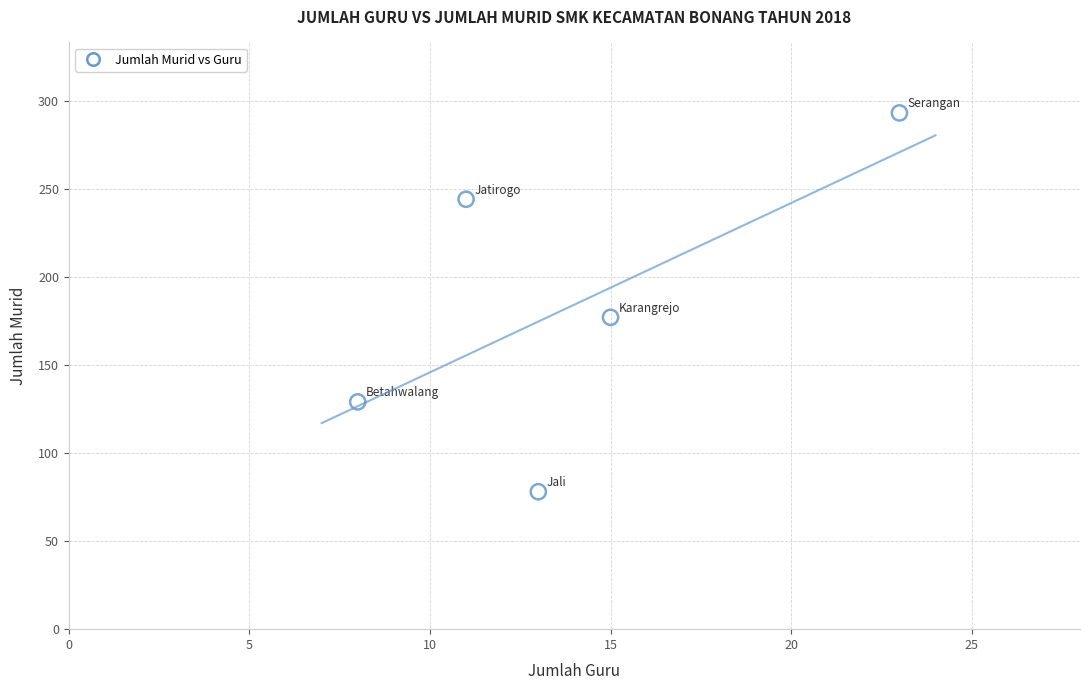

What is the average Y value?

184